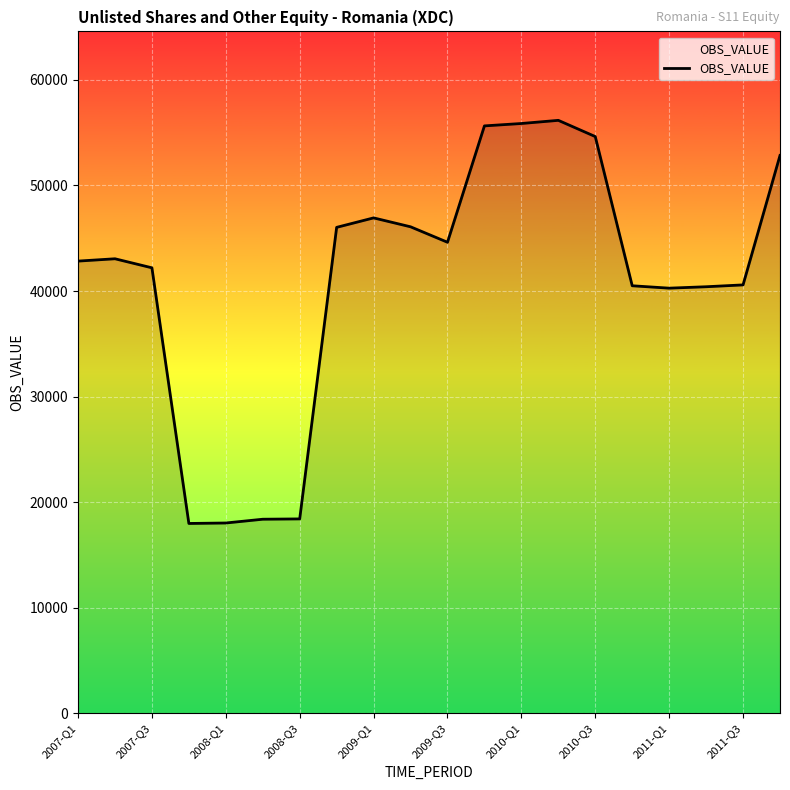

What is the minimum value shown in the chart?

17983.5